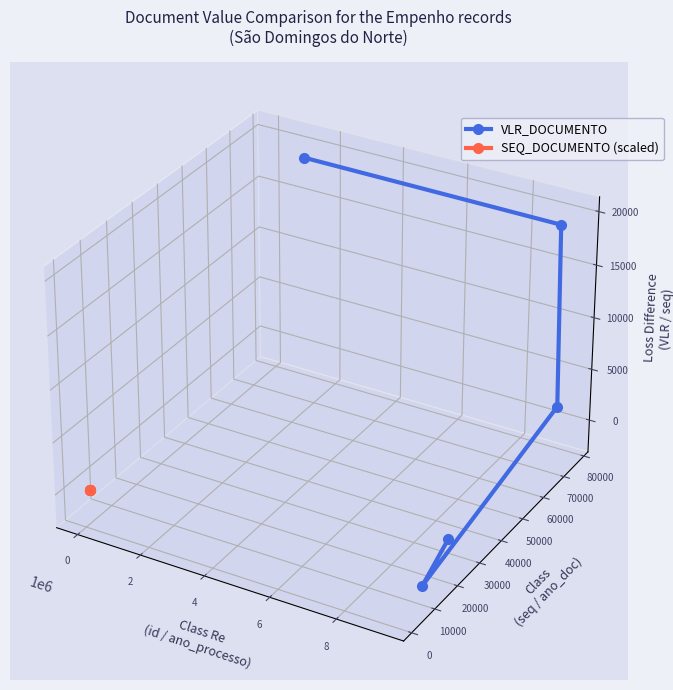

Is the value of SEQ_DOCUMENTO (scaled) at 0 greater than the value of VLR_DOCUMENTO at 0?

Yes